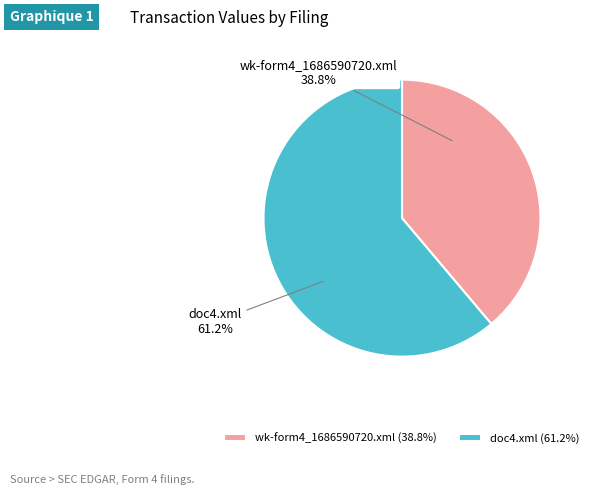

Count the number of slices in the pie.

2